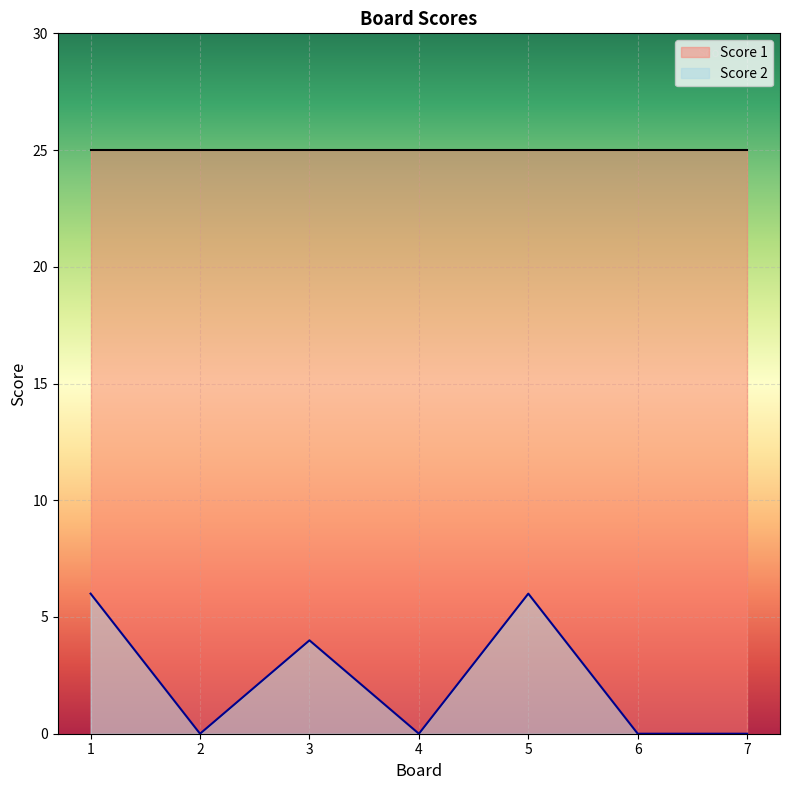

Which series has the widest spread of values?

Score 2